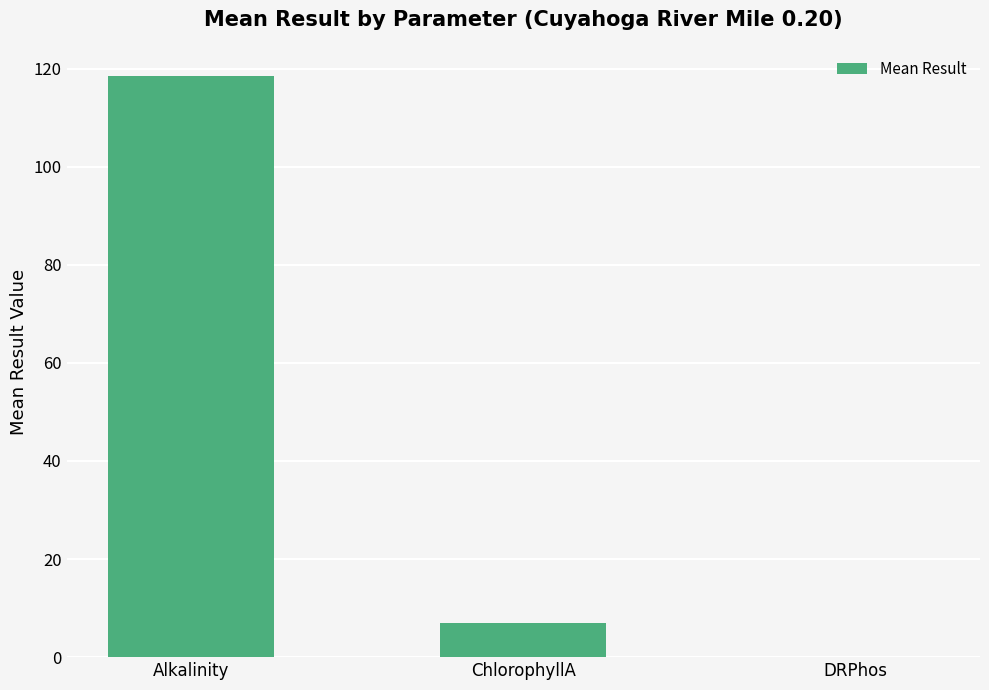

At which label is the value closest to 59?

ChlorophyllA